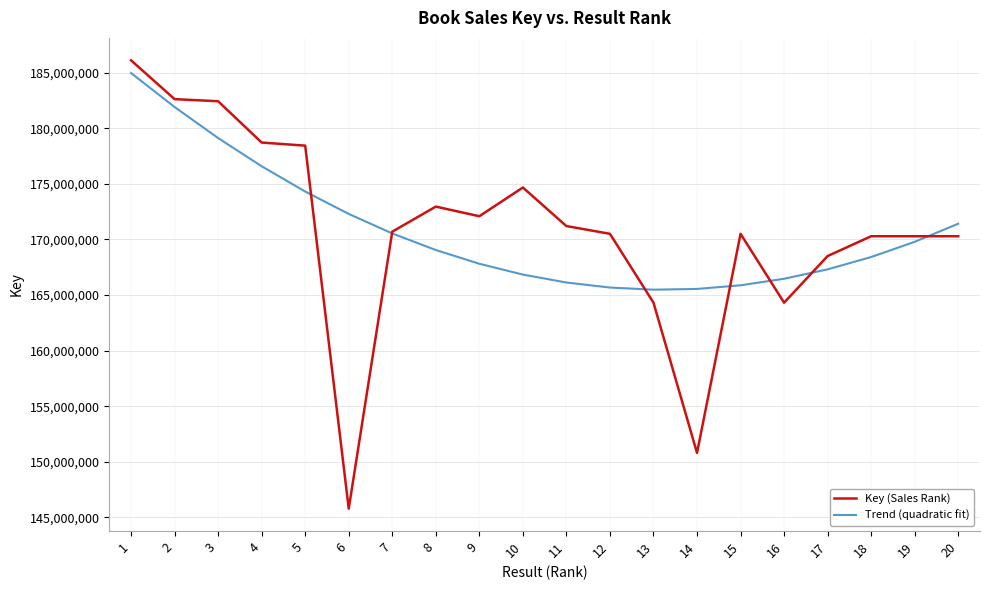

The value of Key (Sales Rank) at 16 is 101725047.8. True or false?

False